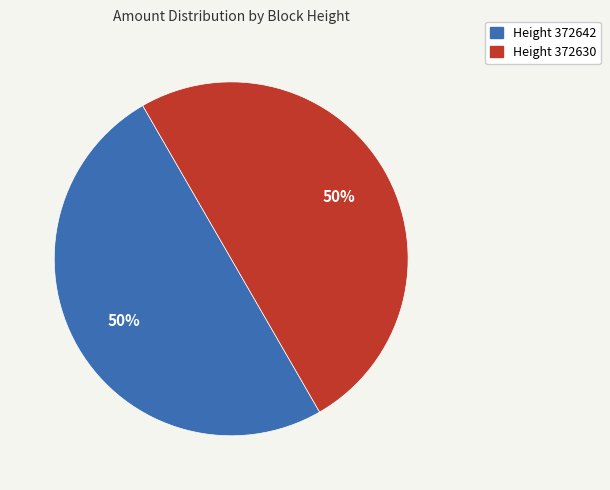

To the nearest percent, what is the average slice percentage?

50%